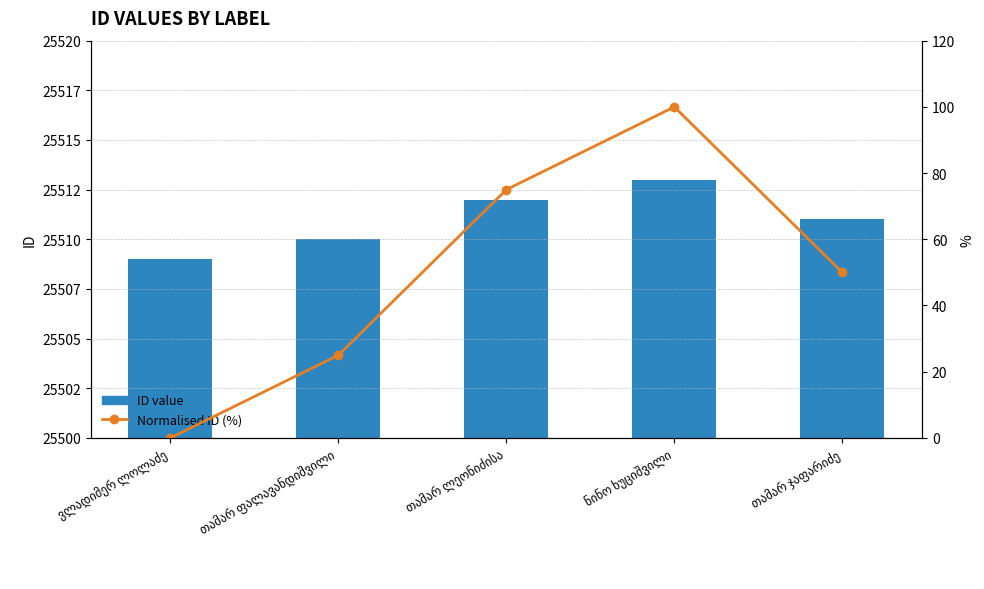

Is the value of ID value at თამარ ფალავანდიშვილი greater than the value of Normalised ID (%) at თამარ ჯაფარიძე?

Yes